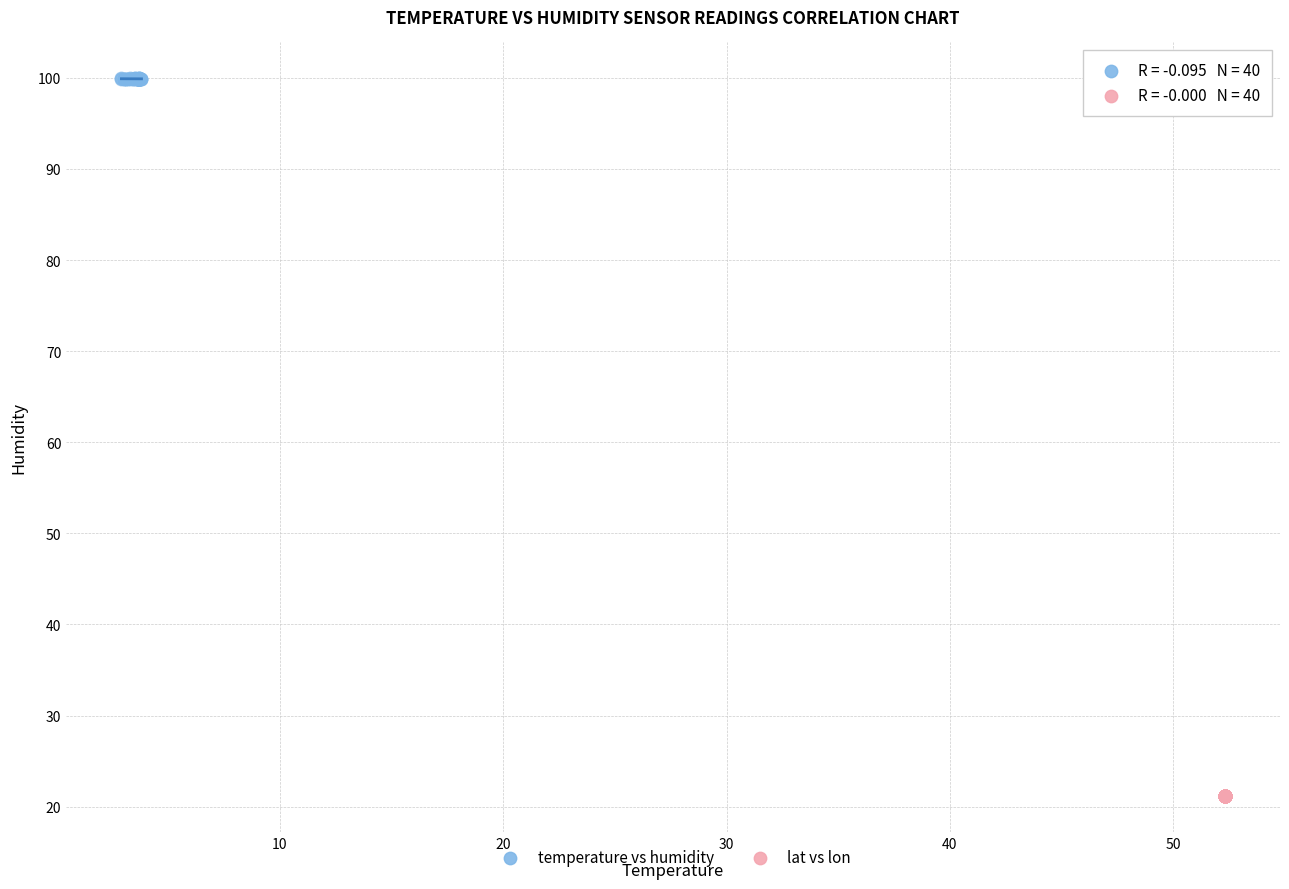

What are all the series names shown in the legend?

temperature vs humidity, lat vs lon